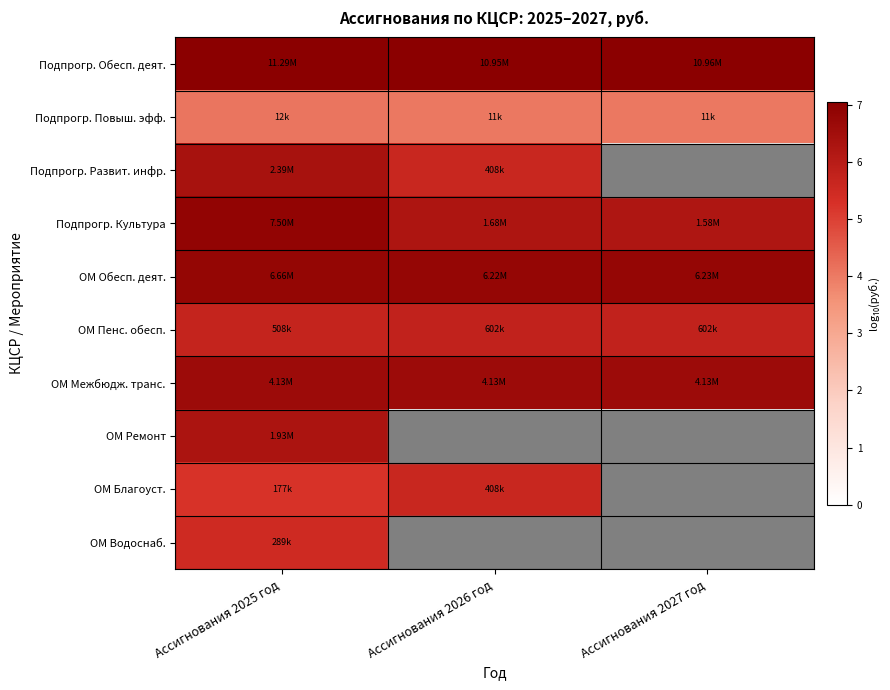

Reading left to right, transcribe all the data shown in this chart.

Подпрогр. Обесп. деят.: Ассигнования 2025 год=7.1	Ассигнования 2026 год=7.0	Ассигнования 2027 год=7.0
Подпрогр. Повыш. эфф.: Ассигнования 2025 год=4.1	Ассигнования 2026 год=4.0	Ассигнования 2027 год=4.0
Подпрогр. Развит. инфр.: Ассигнования 2025 год=6.4	Ассигнования 2026 год=5.6	Ассигнования 2027 год=0.0
Подпрогр. Культура: Ассигнования 2025 год=6.9	Ассигнования 2026 год=6.2	Ассигнования 2027 год=6.2
ОМ Обесп. деят.: Ассигнования 2025 год=6.8	Ассигнования 2026 год=6.8	Ассигнования 2027 год=6.8
ОМ Пенс. обесп.: Ассигнования 2025 год=5.7	Ассигнования 2026 год=5.8	Ассигнования 2027 год=5.8
ОМ Межбюдж. транс.: Ассигнования 2025 год=6.6	Ассигнования 2026 год=6.6	Ассигнования 2027 год=6.6
ОМ Ремонт: Ассигнования 2025 год=6.3	Ассигнования 2026 год=0.0	Ассигнования 2027 год=0.0
ОМ Благоуст.: Ассигнования 2025 год=5.2	Ассигнования 2026 год=5.6	Ассигнования 2027 год=0.0
ОМ Водоснаб.: Ассигнования 2025 год=5.5	Ассигнования 2026 год=0.0	Ассигнования 2027 год=0.0